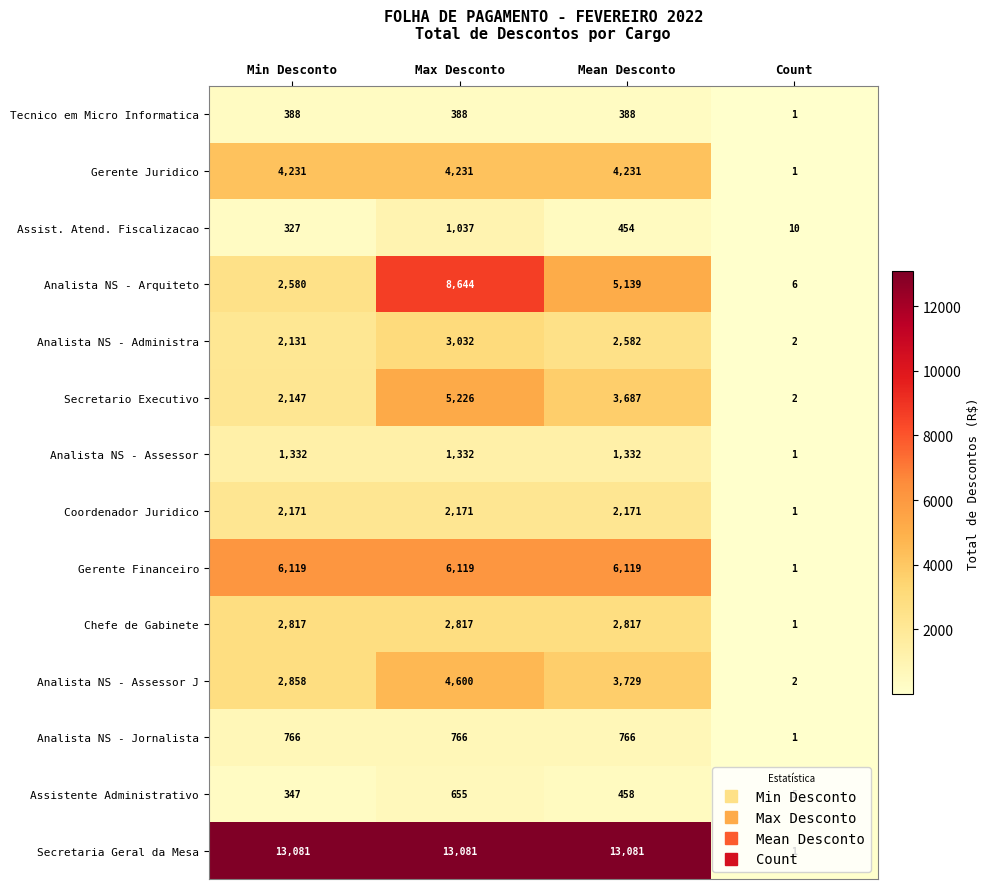

Which series has the largest total across all categories?

Secretaria Geral da Mesa